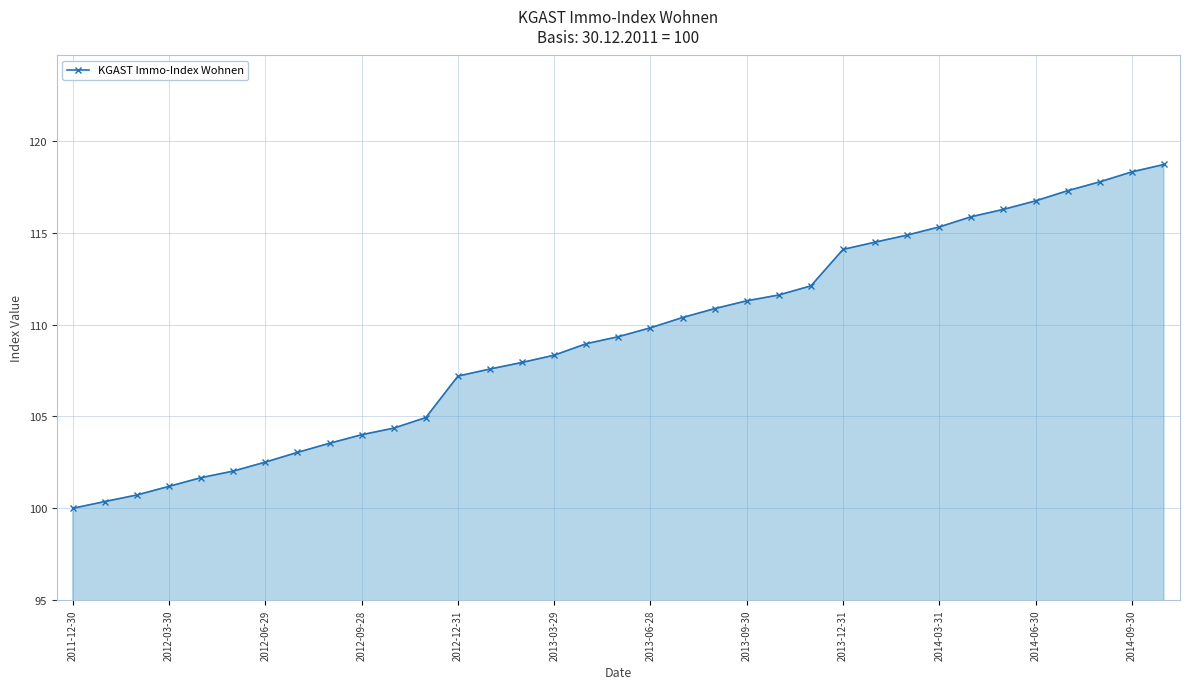

True or false: there are more than 2 points higher than both neighbors.

False